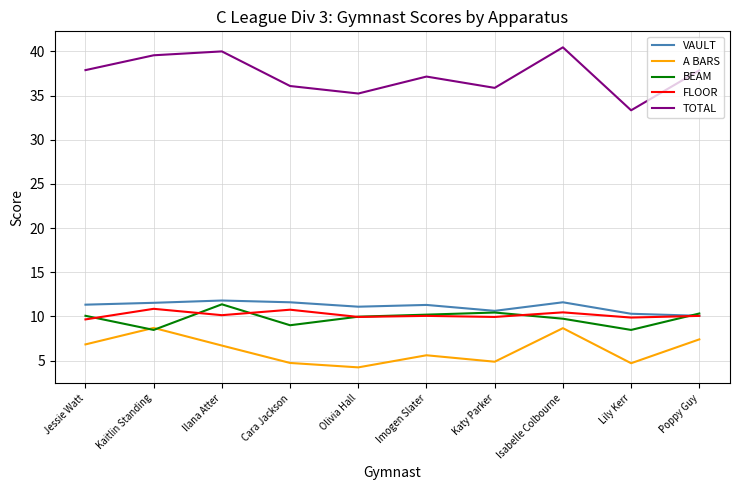

Count the number of data series in this chart.

5